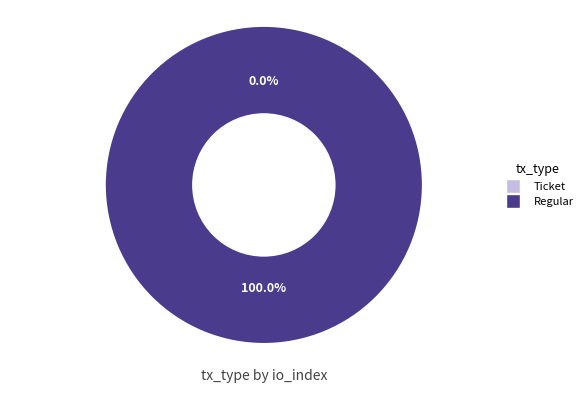

Which has a higher value, Regular or Ticket?

Regular